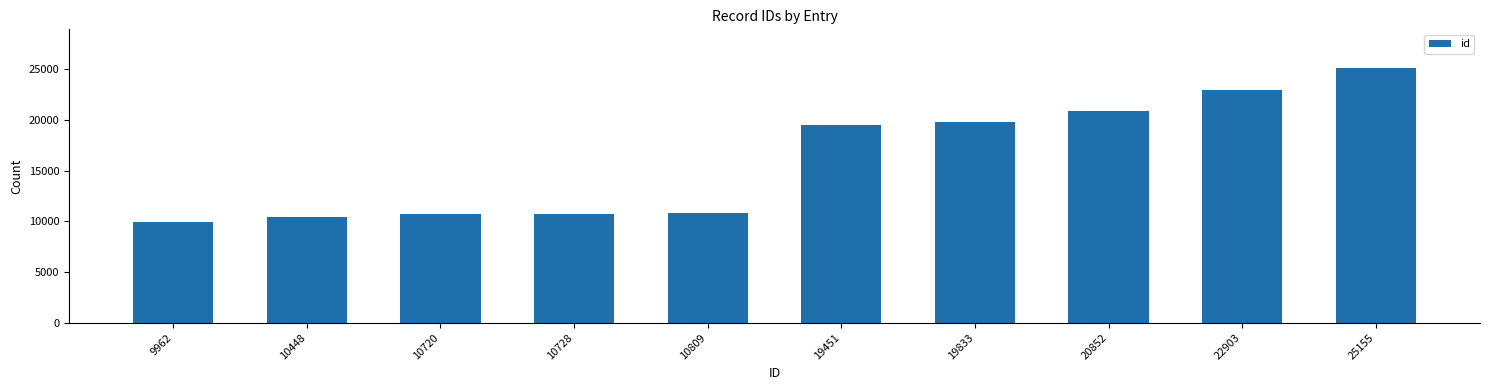

Approximately how many times larger is the value at 9962 compared to 10809?

0.9